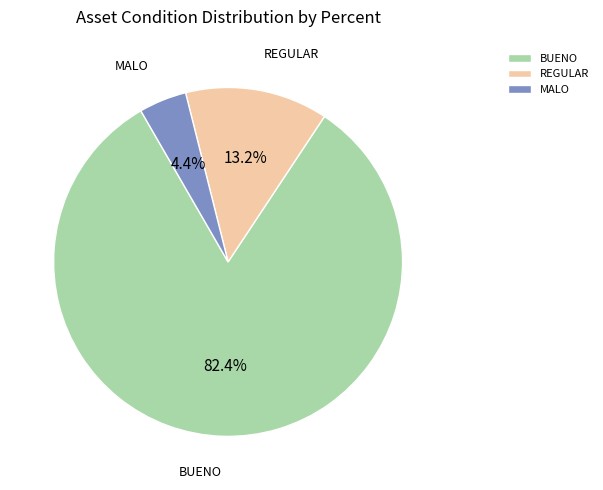

What is the smallest slice in the pie chart?

MALO